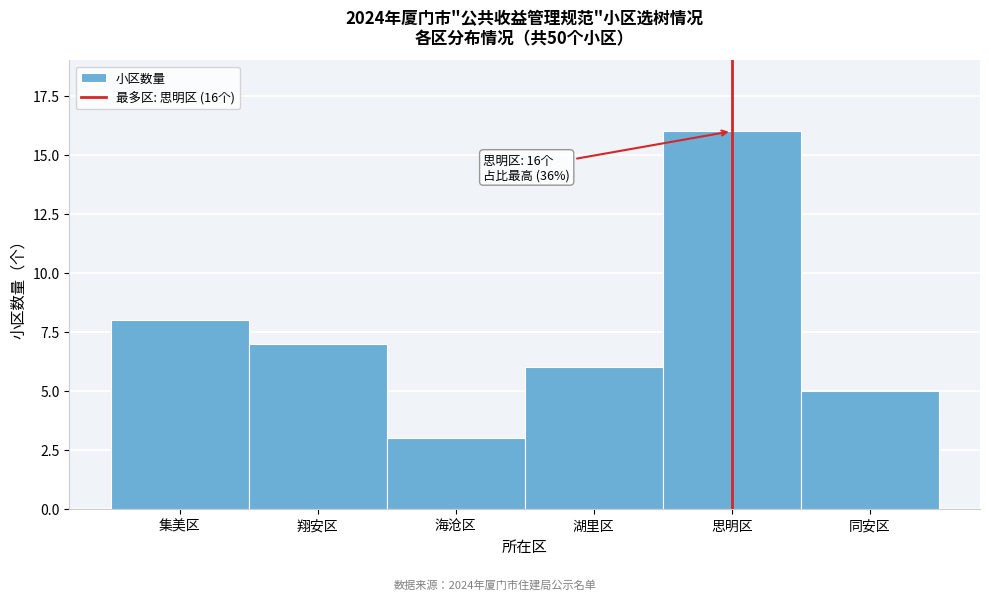

Reading left to right, transcribe all the data shown in this chart.

8	7	3	6	16	5